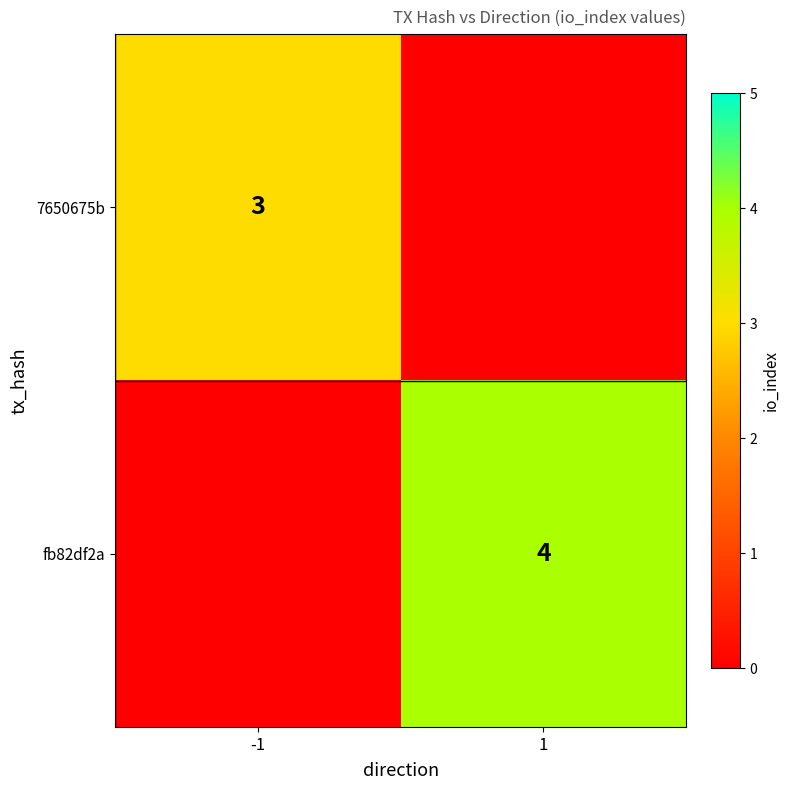

The fb82df2a series shows 4 at 1. True or false?

True